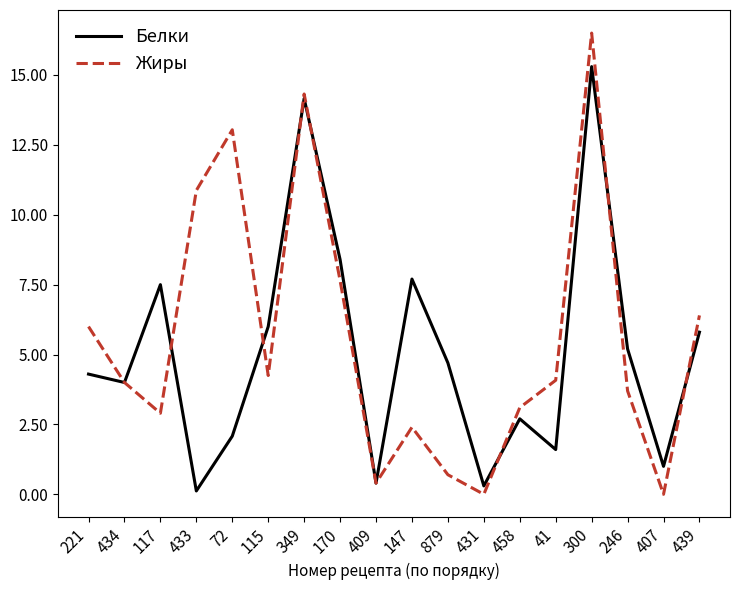

Rank the series at 879 from highest to lowest value.

Белки, Жиры